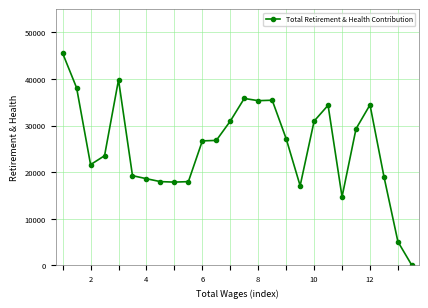

What is the maximum value shown in the chart?

45529